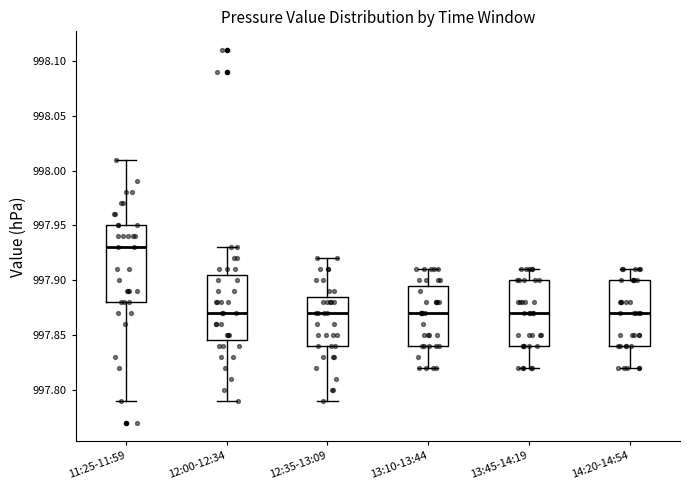

Reading left to right, transcribe this box plot: for each box, give where its median line is, the range the box spans, and where its two whiskers end, as read against the y-axis. The values are not printed on the chart, so give them approximately, as read against the axis.

11:25-11:59: median 997.930, box 997.880 to 997.950, whiskers 997.790 to 998.010
12:00-12:34: median 997.870, box 997.845 to 997.905, whiskers 997.790 to 997.930
12:35-13:09: median 997.870, box 997.840 to 997.885, whiskers 997.790 to 997.920
13:10-13:44: median 997.870, box 997.840 to 997.895, whiskers 997.820 to 997.910
13:45-14:19: median 997.870, box 997.840 to 997.900, whiskers 997.820 to 997.910
14:20-14:54: median 997.870, box 997.840 to 997.900, whiskers 997.820 to 997.910